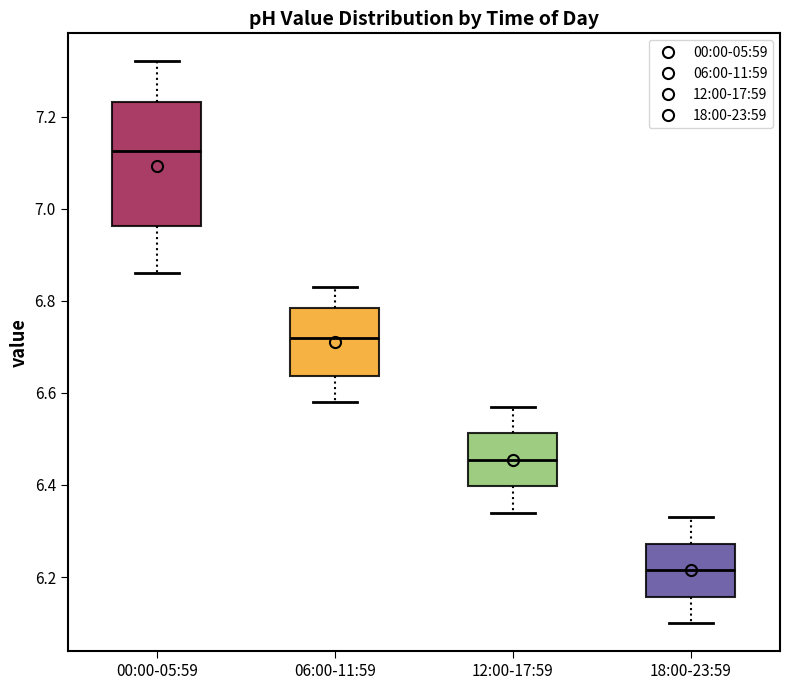

Which box has the highest median line?

00:00-05:59